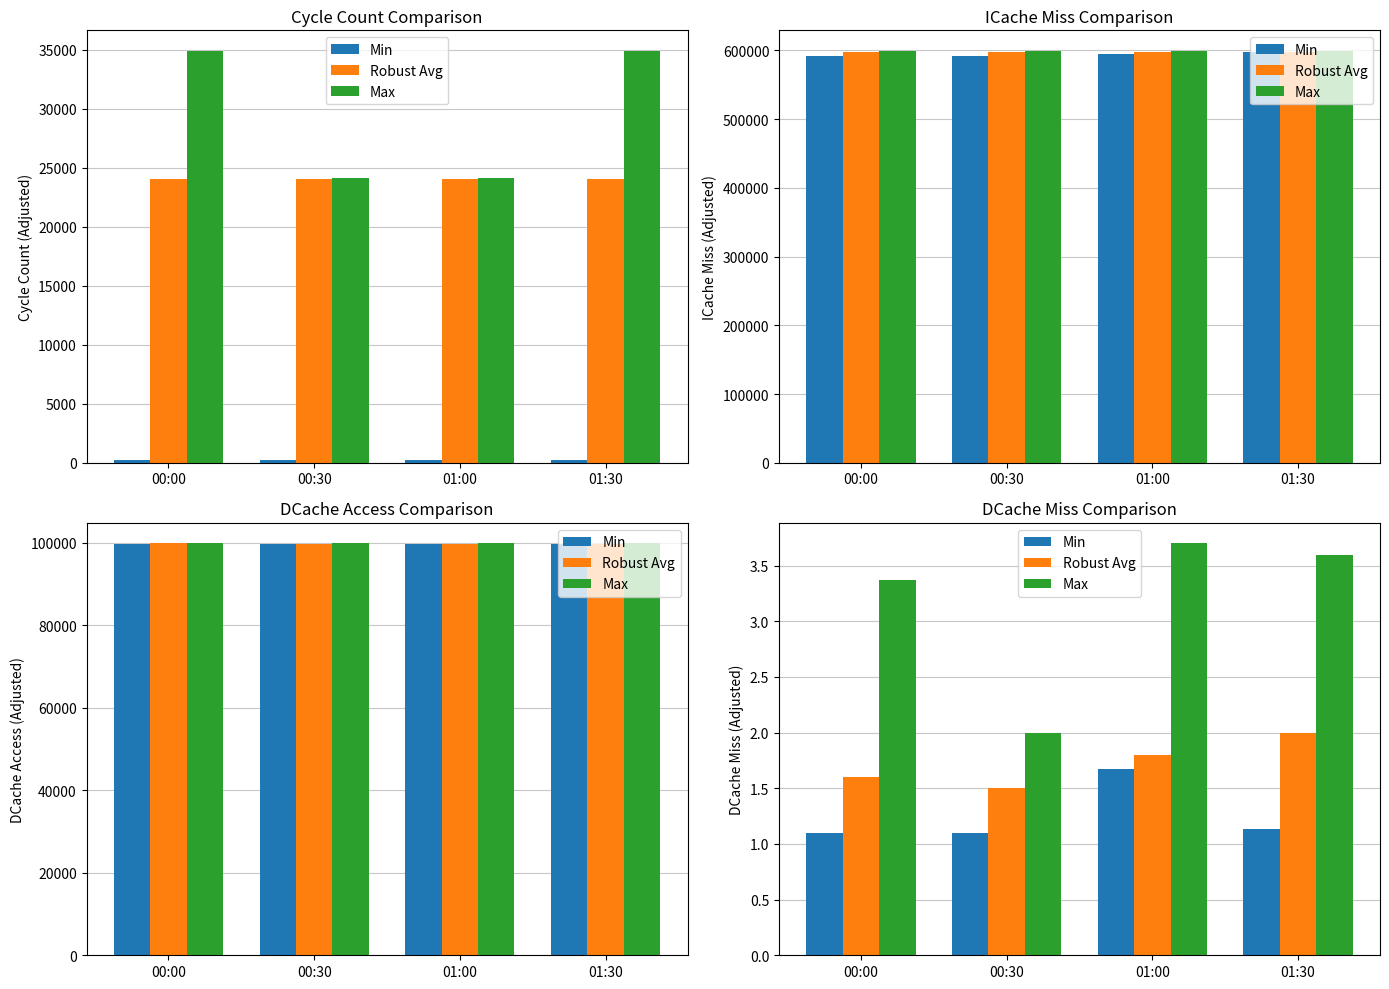

Reading right to left, transcribe all the data shown in this chart.

Min: 01:30=1.1	01:00=1.7	00:30=1.1	00:00=1.1
Robust Avg: 01:30=2.0	01:00=1.8	00:30=1.5	00:00=1.6
Max: 01:30=3.6	01:00=3.7	00:30=2.0	00:00=3.4